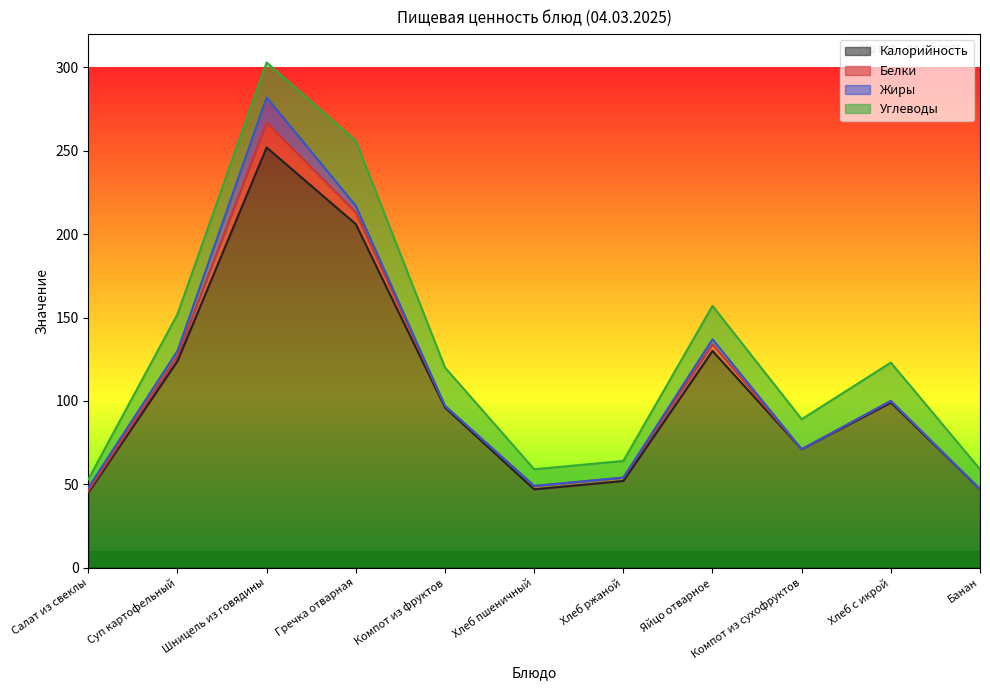

What is the minimum value for Калорийность?

45